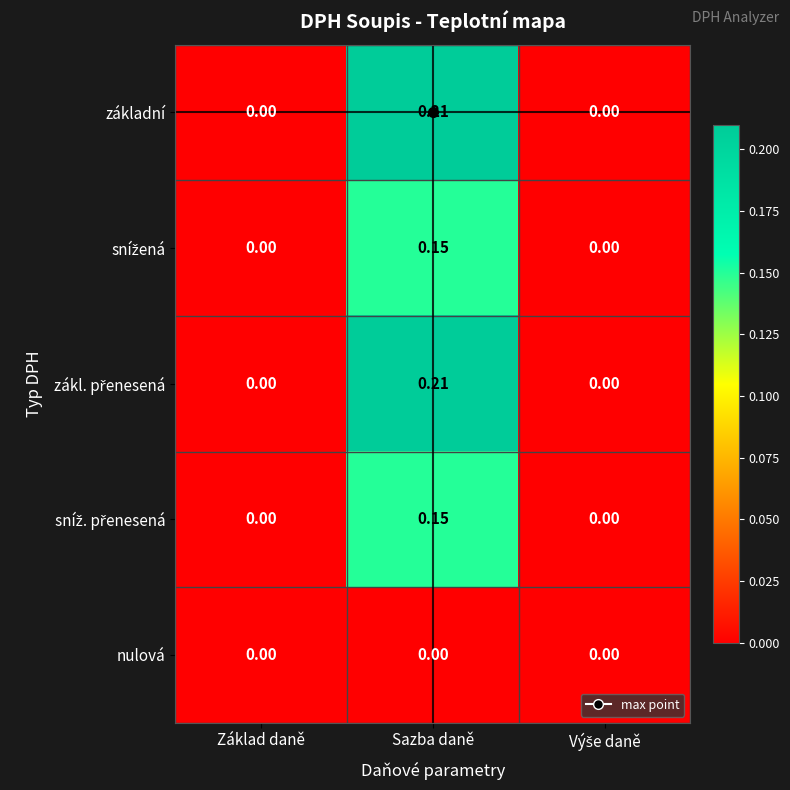

At which category is the sum across all series the highest?

Sazba daně